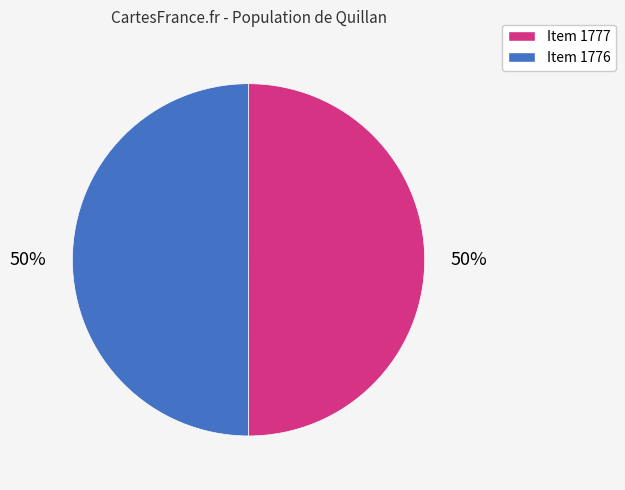

True or false: Item 1777 accounts for 42% of the total.

False